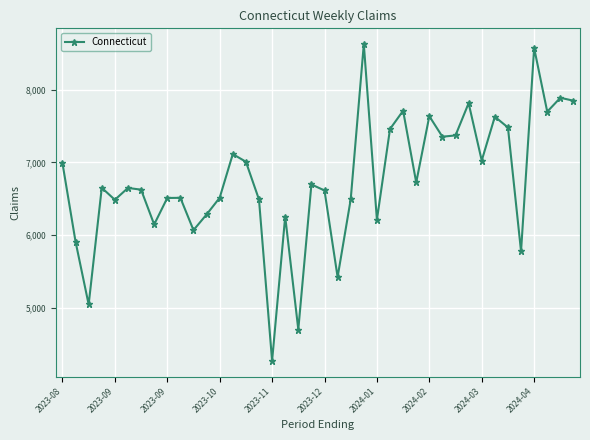

True or false: the data has more than 1 interior local peaks.

True